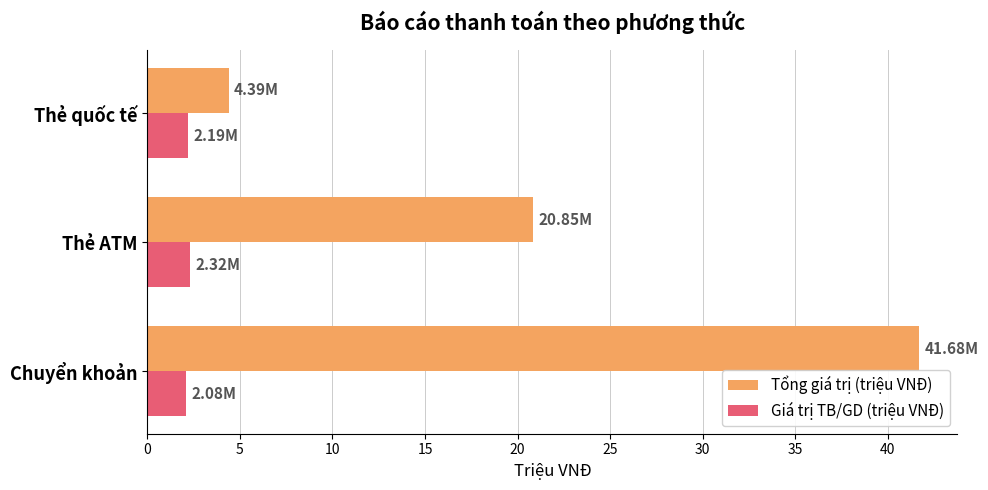

Rank the series by their average value, from lowest to highest.

Giá trị TB/GD (triệu VNĐ), Tổng giá trị (triệu VNĐ)